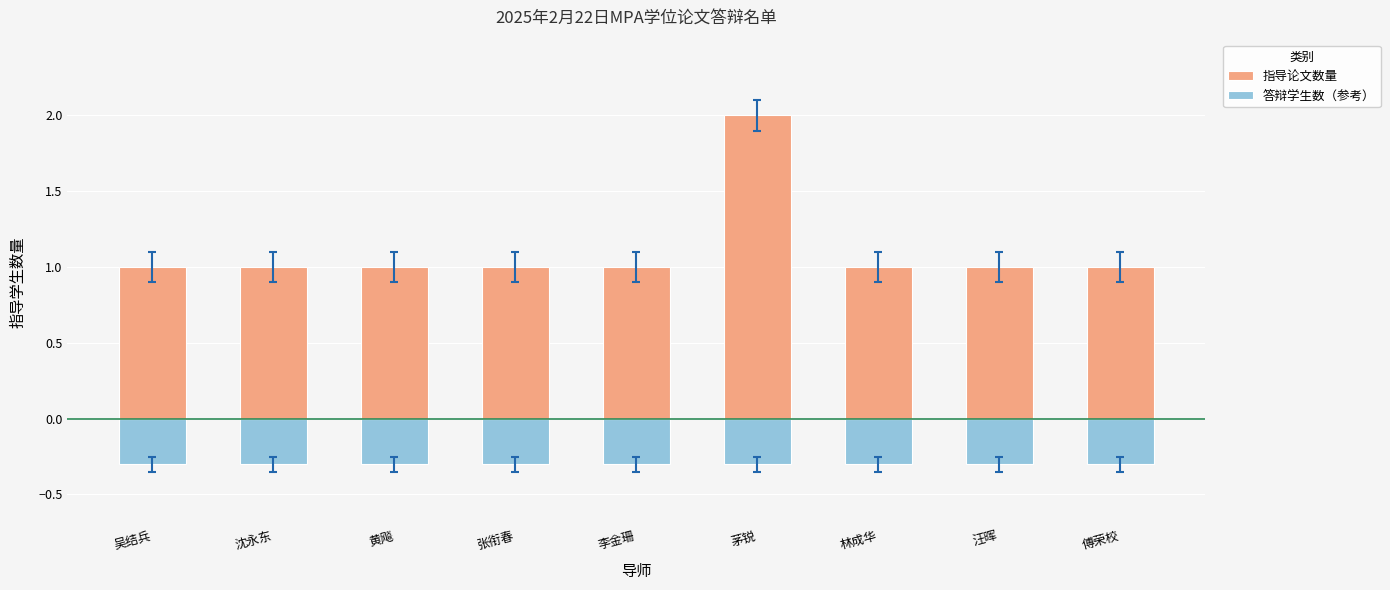

Which has a higher value, 林成华 or 李金珊?

林成华